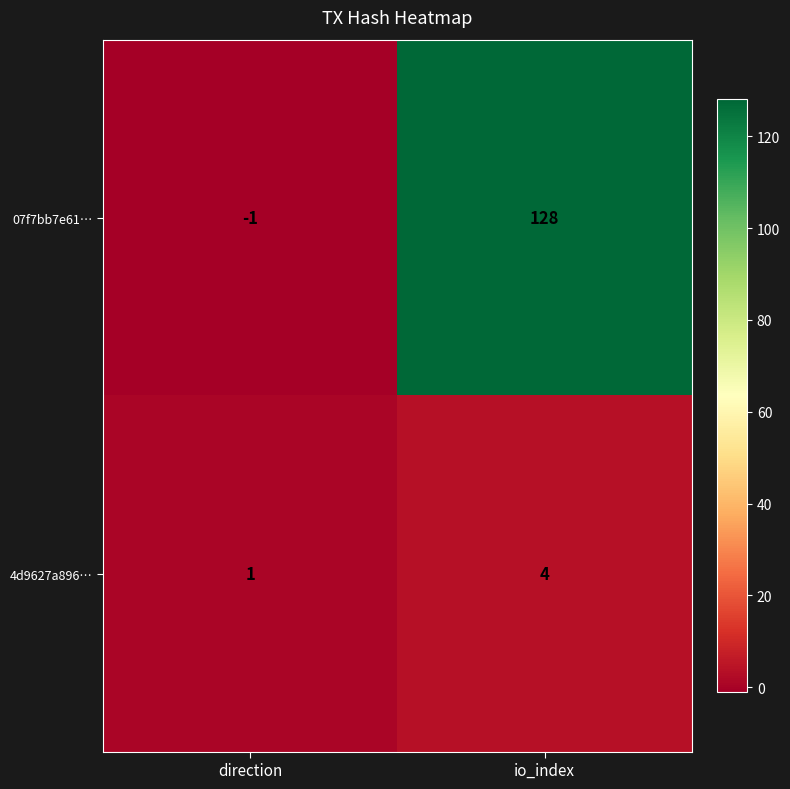

Is it true that 07f7bb7e61… equals 0 at direction?

False